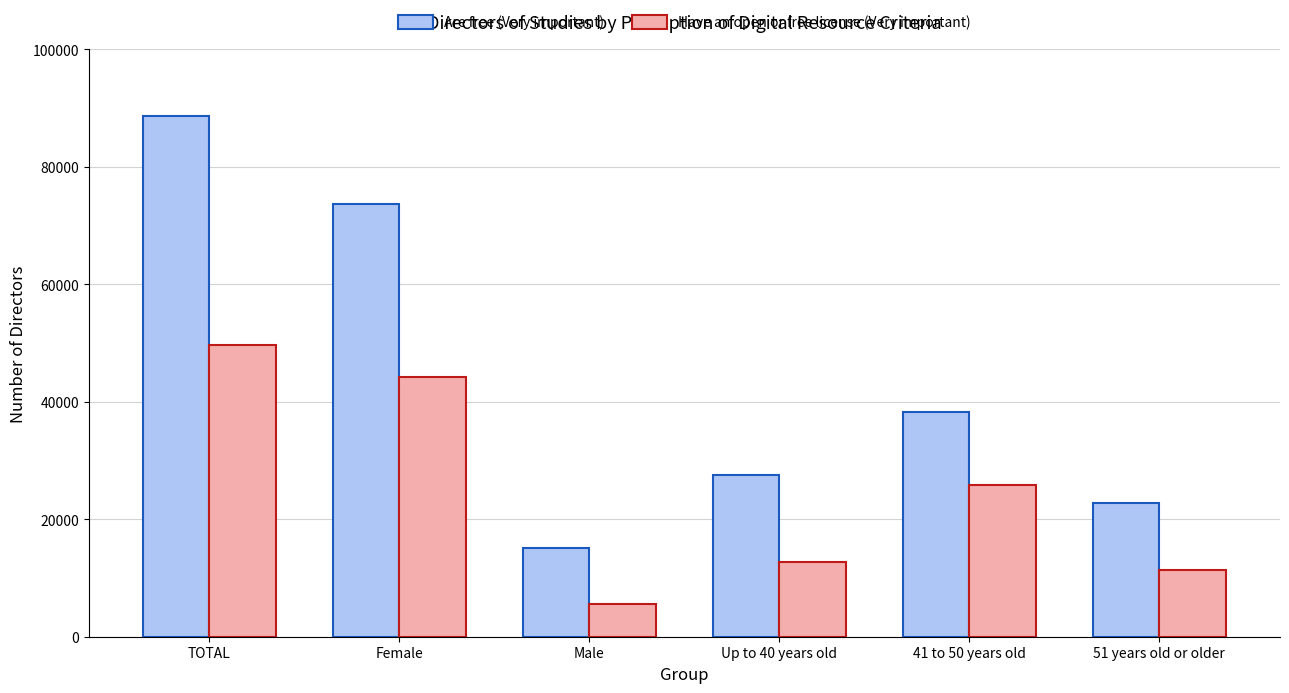

Is the value of Have an open or free license (Very important) at Male greater than the value of Are free (Very important) at Up to 40 years old?

No